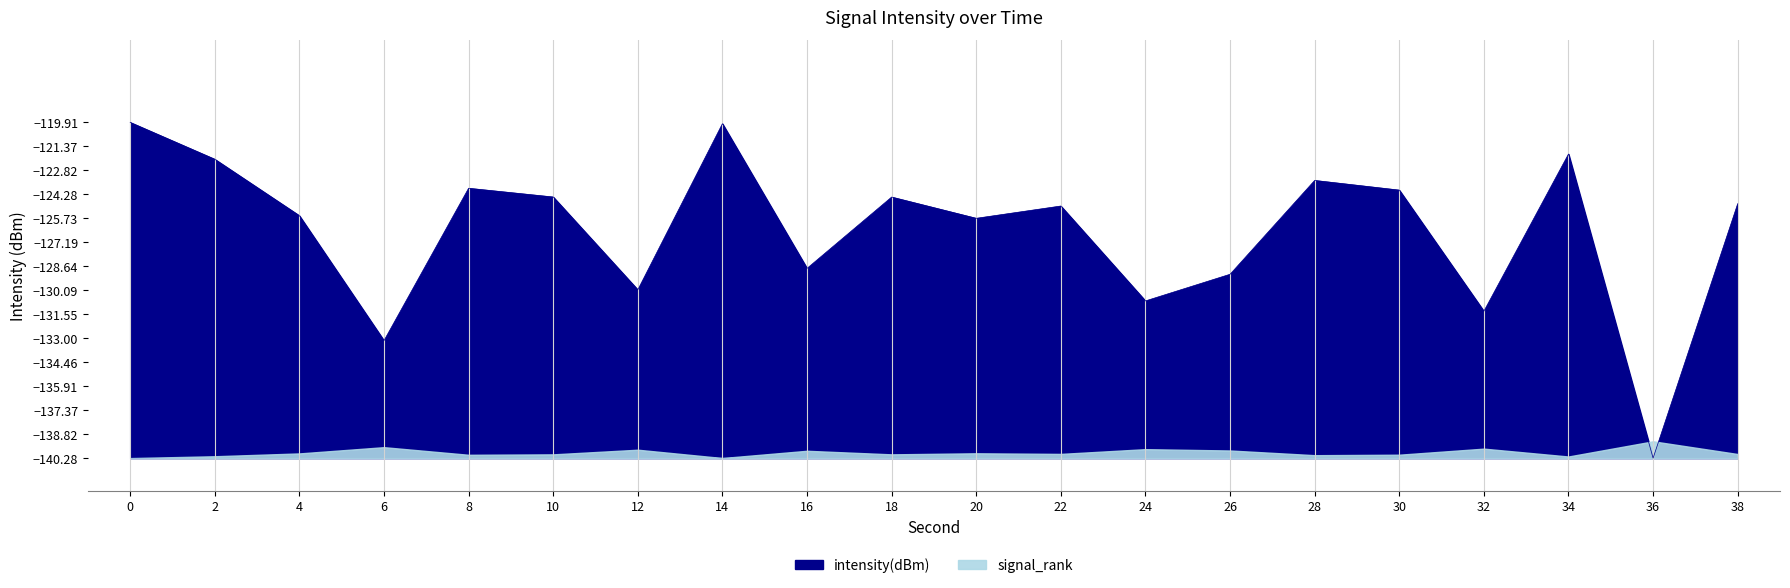

Reading left to right, transcribe all the data shown in this chart.

0=-119.9	2=-122.1	4=-125.6	6=-133.2	8=-123.9	10=-124.4	12=-130.1	14=-120.0	16=-128.8	18=-124.4	20=-125.7	22=-125.0	24=-130.7	26=-129.1	28=-123.4	30=-124.0	32=-131.4	34=-121.8	36=-140.3	38=-124.8